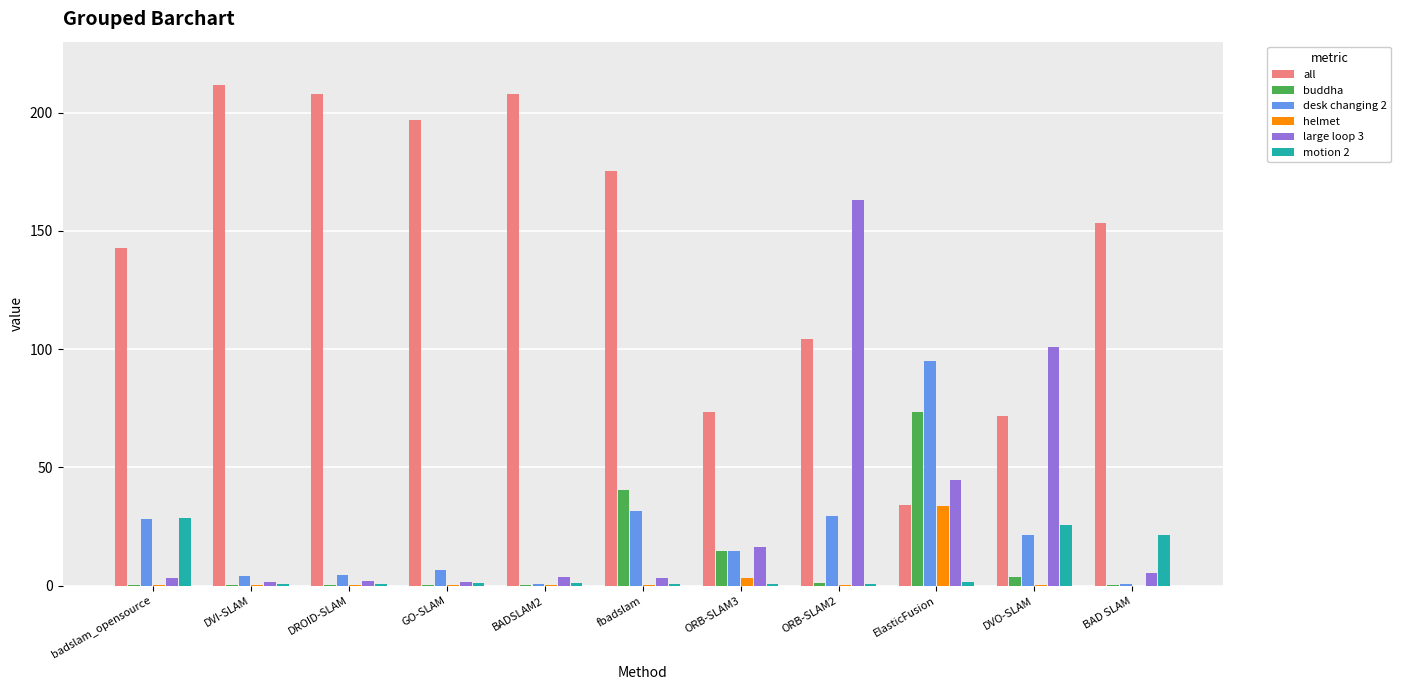

At which label does helmet reach its peak?

ElasticFusion